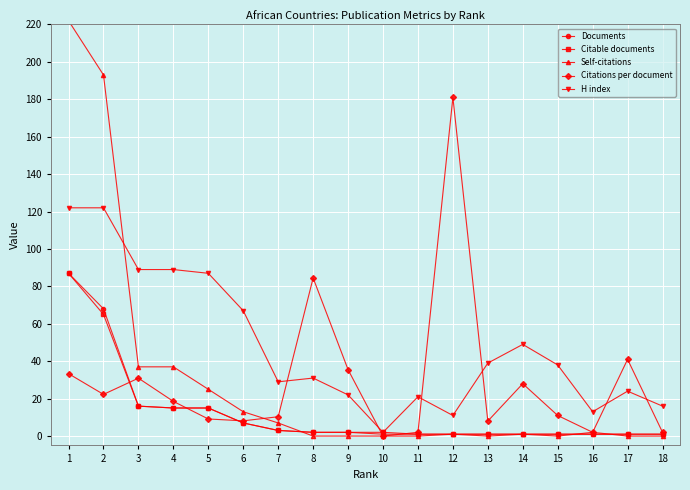

What is the total value across all series at 12?

195.0